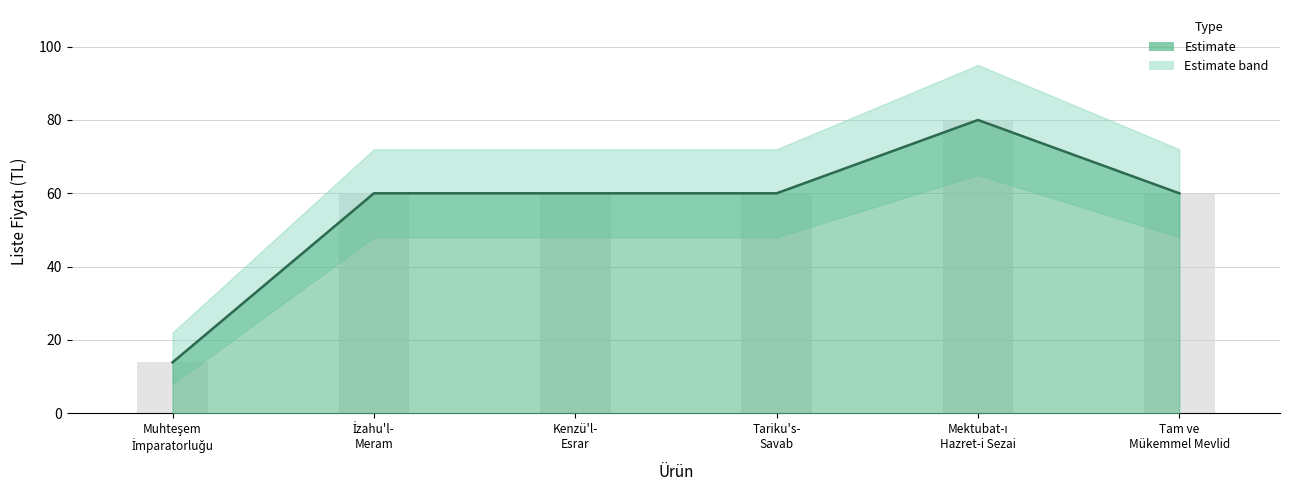

What is the difference between the values at Tariku's- Savab and Muhteşem İmparatorluğu?

46.1